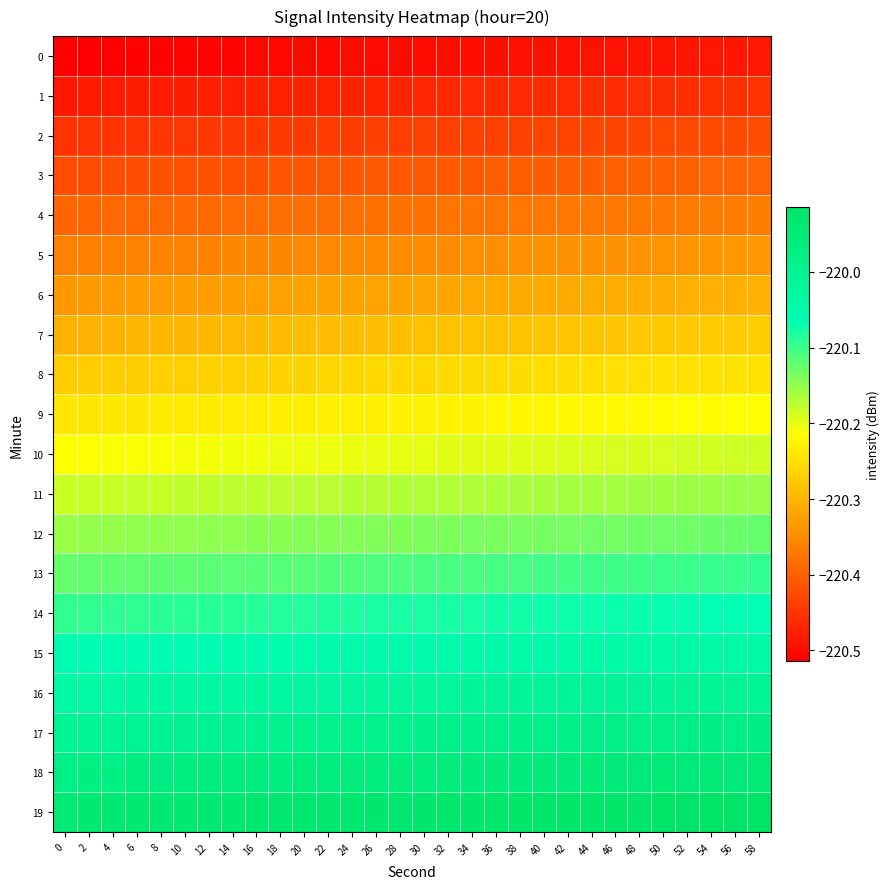

Rank the series at 58 from lowest to highest value.

0, 1, 2, 3, 4, 5, 6, 7, 8, 9, 10, 11, 12, 13, 14, 15, 16, 17, 18, 19